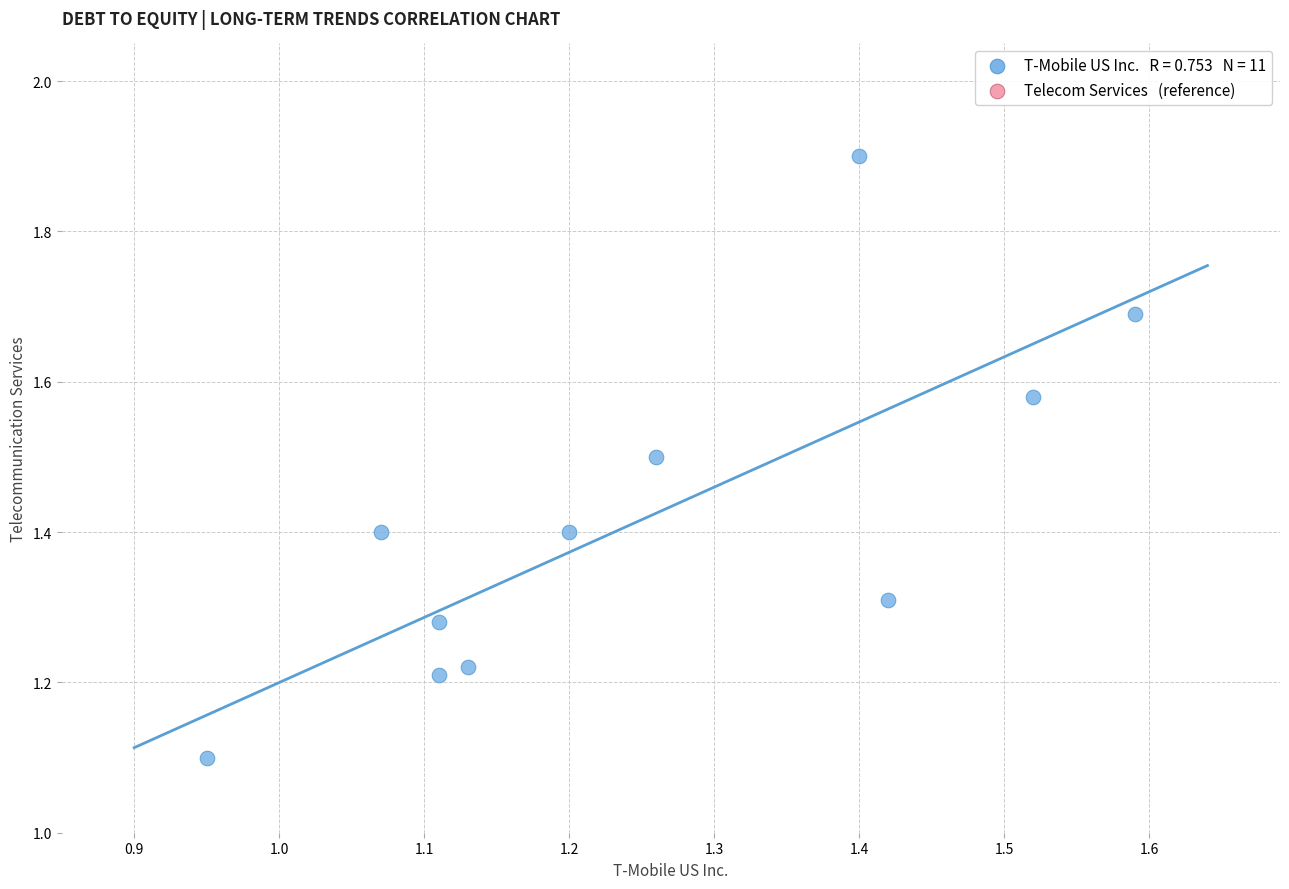

What is the average Y value?

1.4